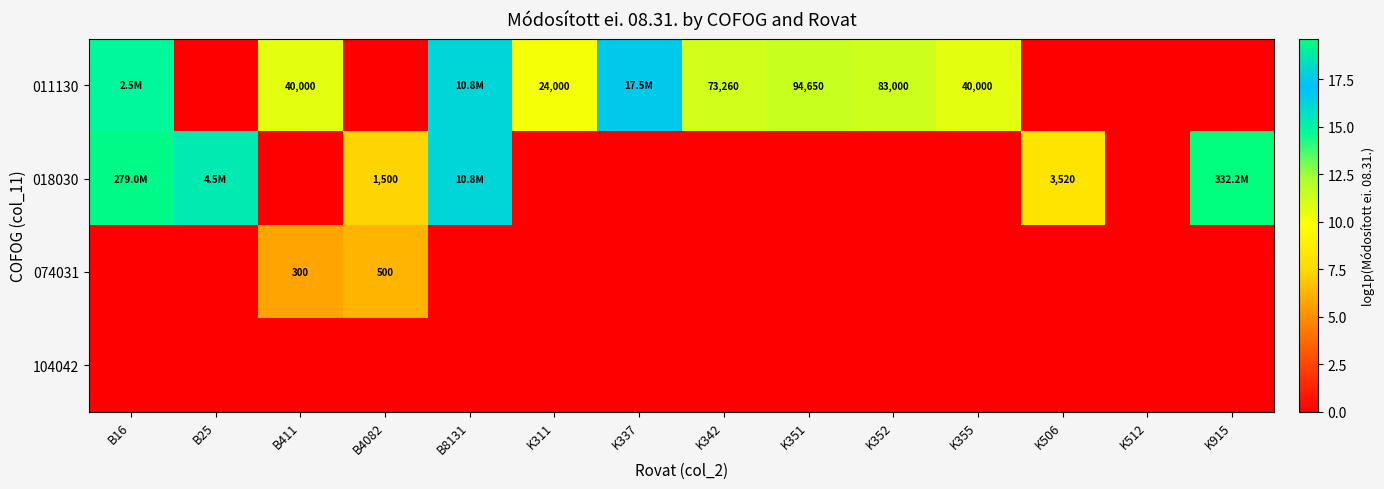

At K311, list the series in order from smallest to largest.

018030, 074031, 104042, 011130